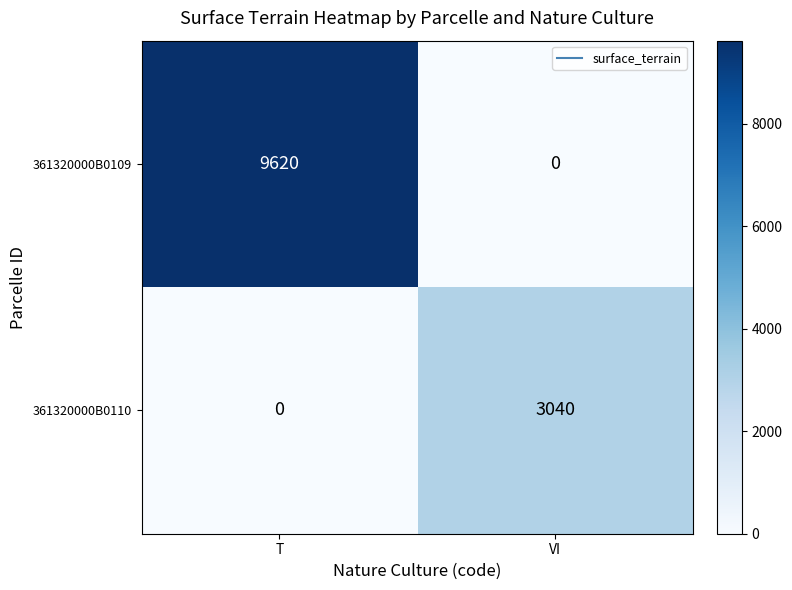

What is the sum of the 361320000B0109 values at VI and T?

9620